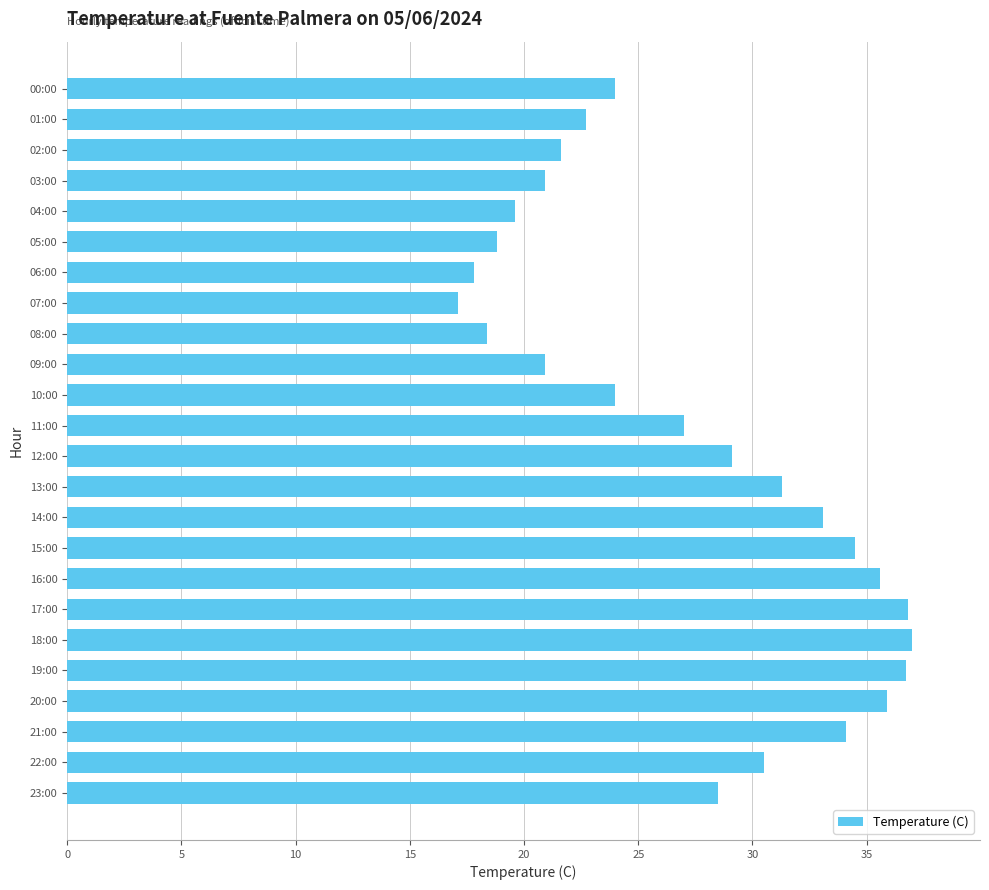

The value at 17:00 is 36.8. True or false?

True